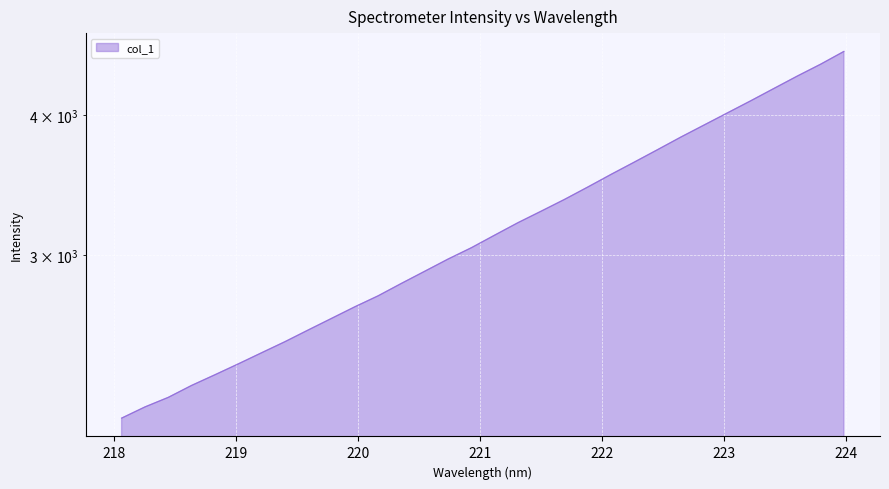

How many values are below 3124?

16